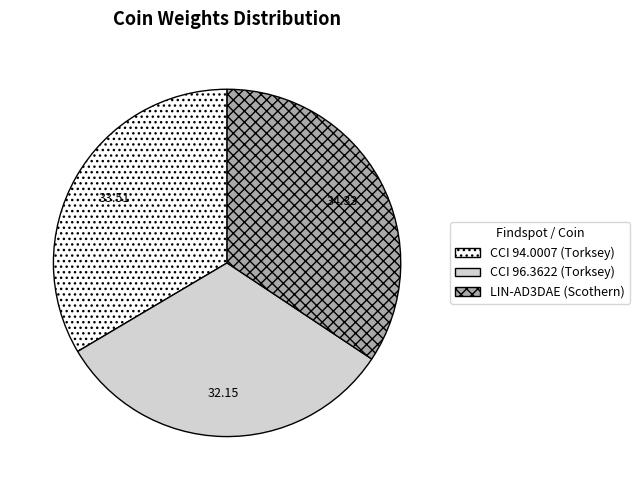

How many slices are in this pie chart?

3